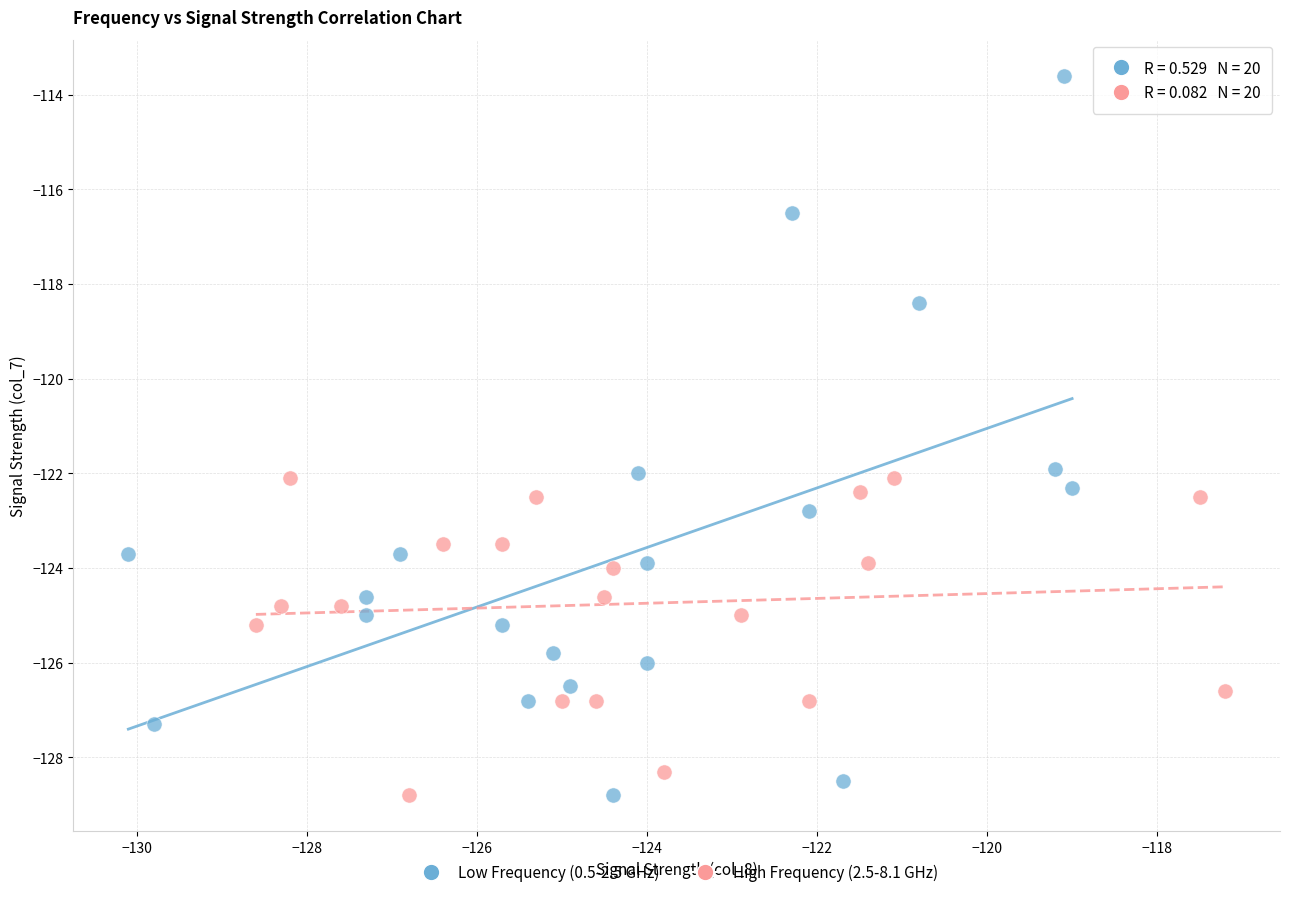

Which series contains the highest Y value?

Low Frequency (0.5-2.5 GHz)